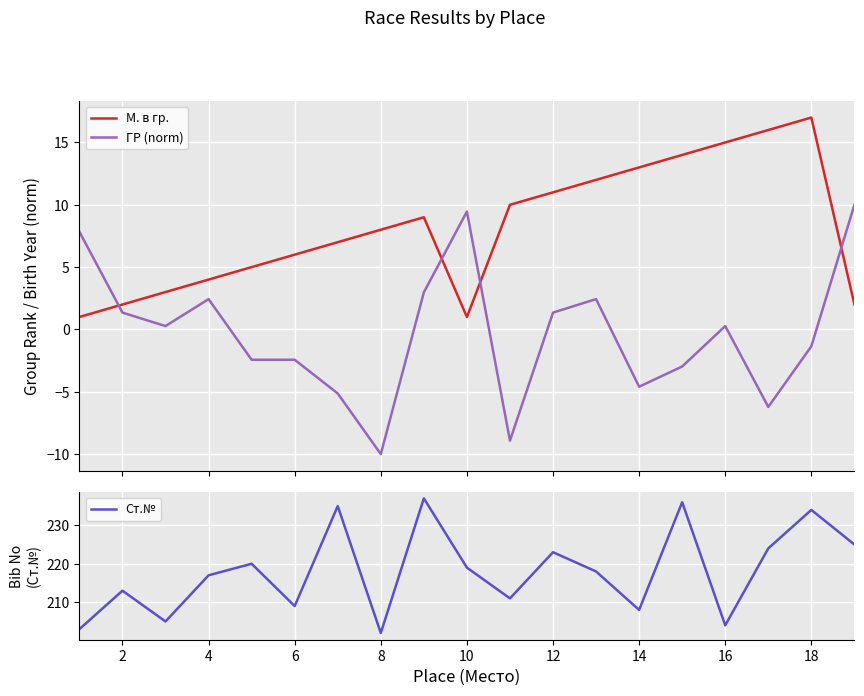

After their last crossing, which series has the higher values: М. в гр. or ГР (norm)?

ГР (norm)